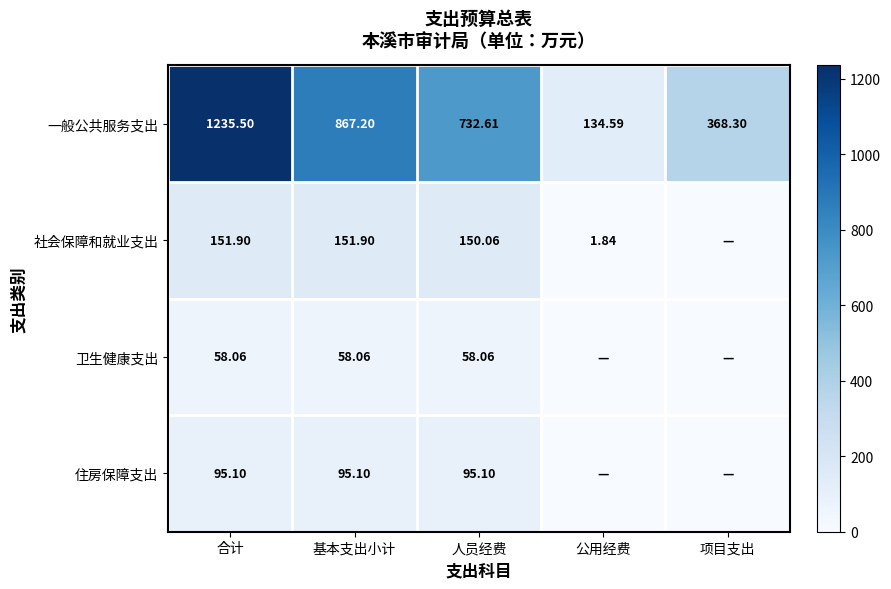

At which label does 一般公共服务支出 first exceed 732?

合计